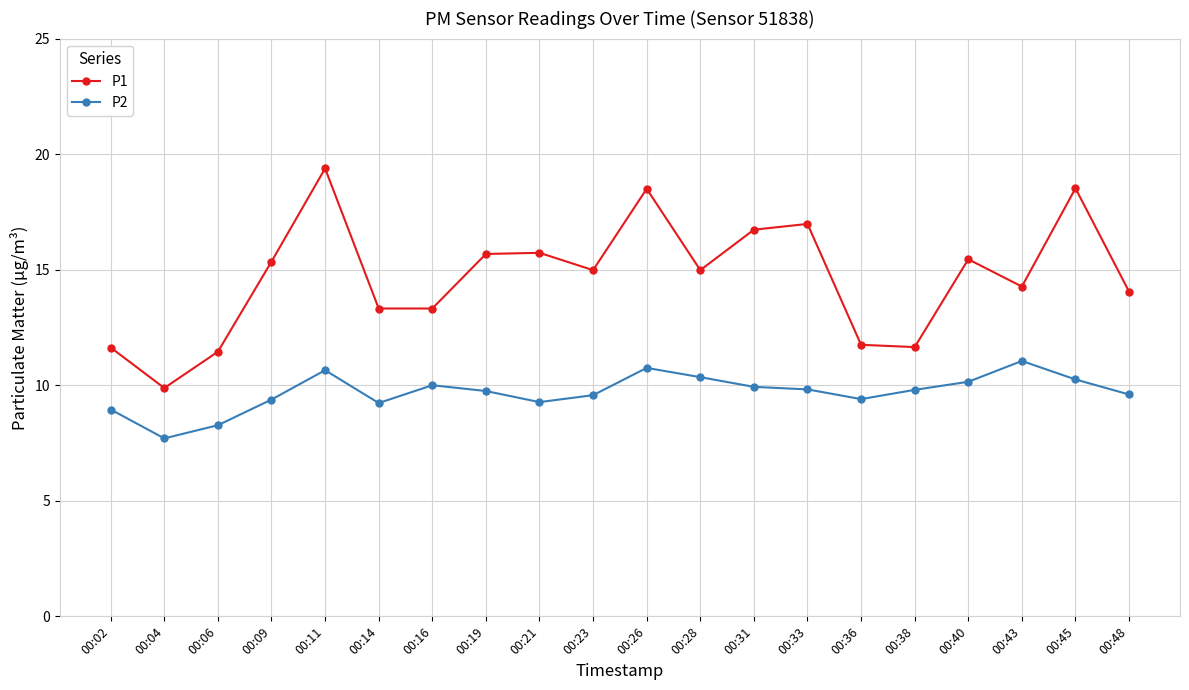

Which series has the widest spread of values?

P1